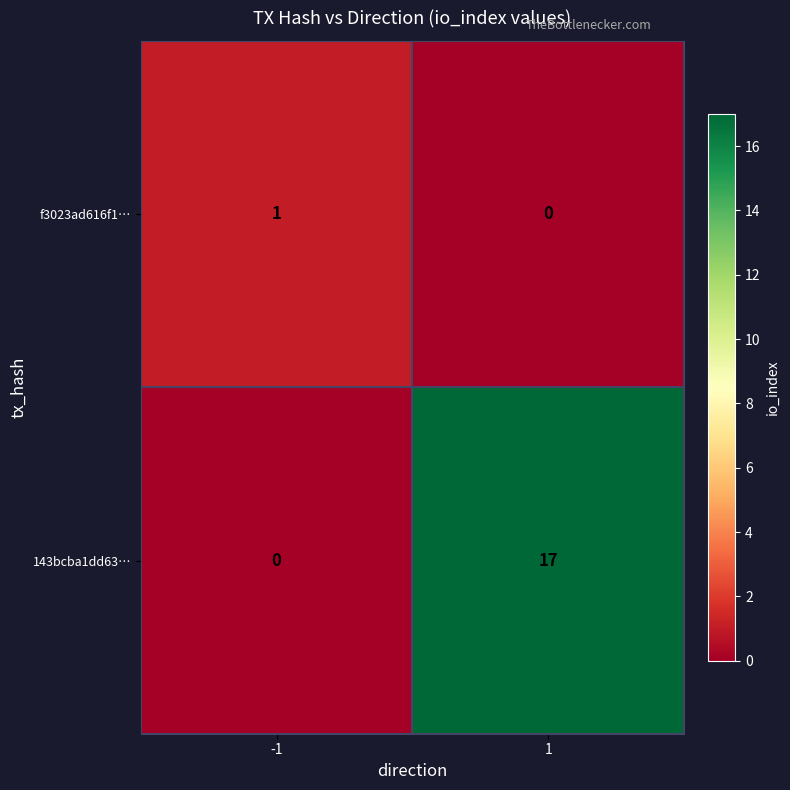

The value of 143bcba1dd63… at 1 is 28. True or false?

False